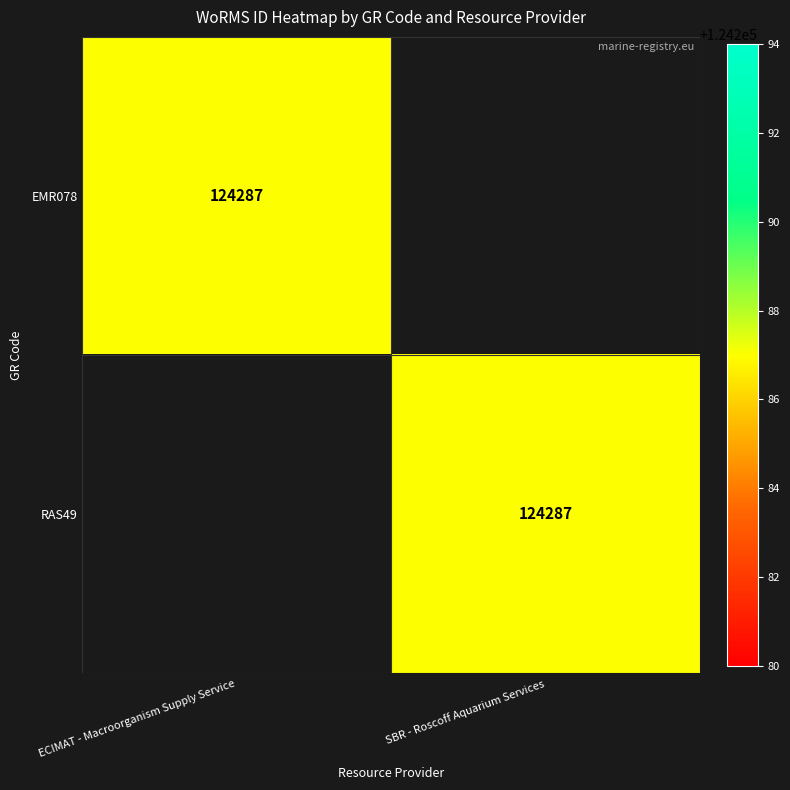

Is it true that EMR078 equals 124287 at ECIMAT - Macroorganism Supply Service?

True